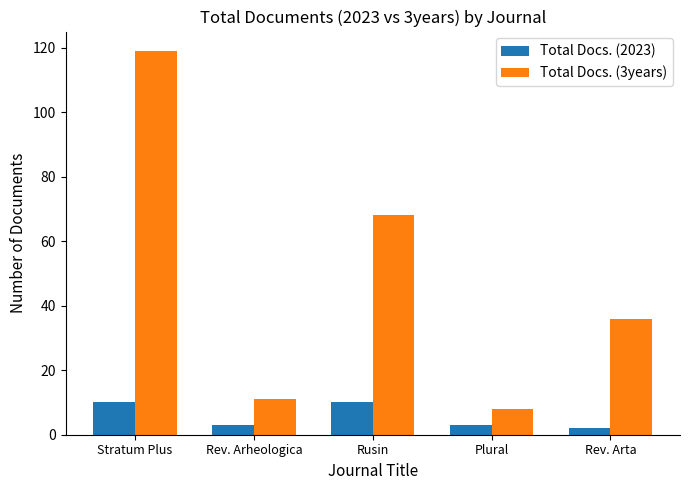

Is the value of Total Docs. (2023) at Rev. Arta greater than the value of Total Docs. (3years) at Rev. Arta?

No